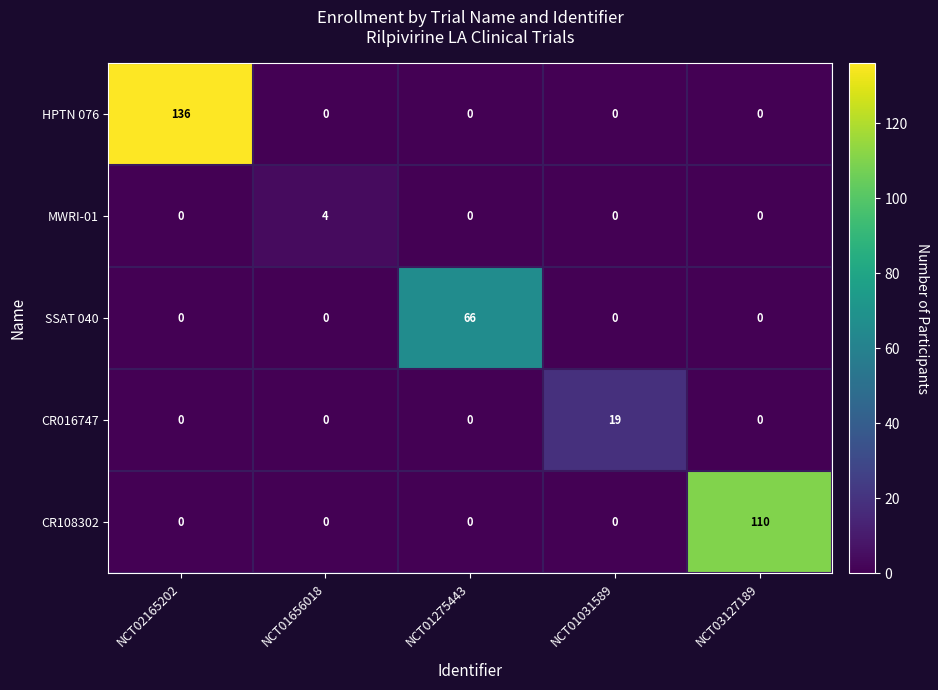

What is the total value across all series at NCT01031589?

19